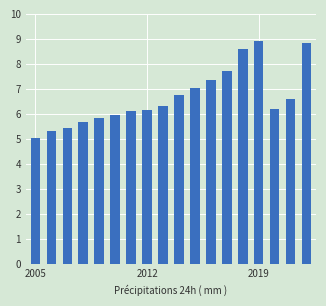

What is the difference between the second highest and second lowest values?

3.5